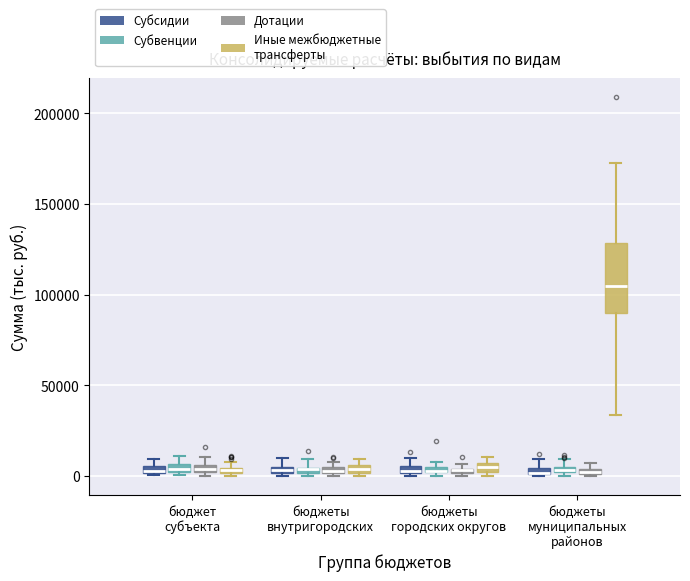

Which box is the tallest, from its lower edge to its upper edge?

бюджеты муниципальных районов (Иные межбюджетные трансферты)